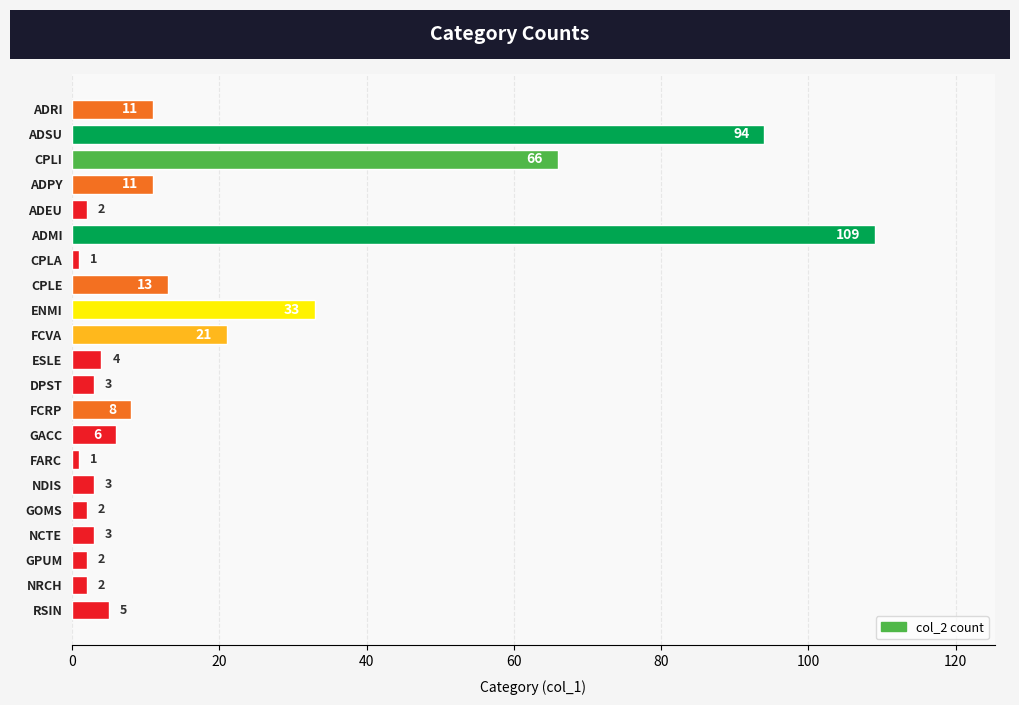

What is the smallest value displayed?

1